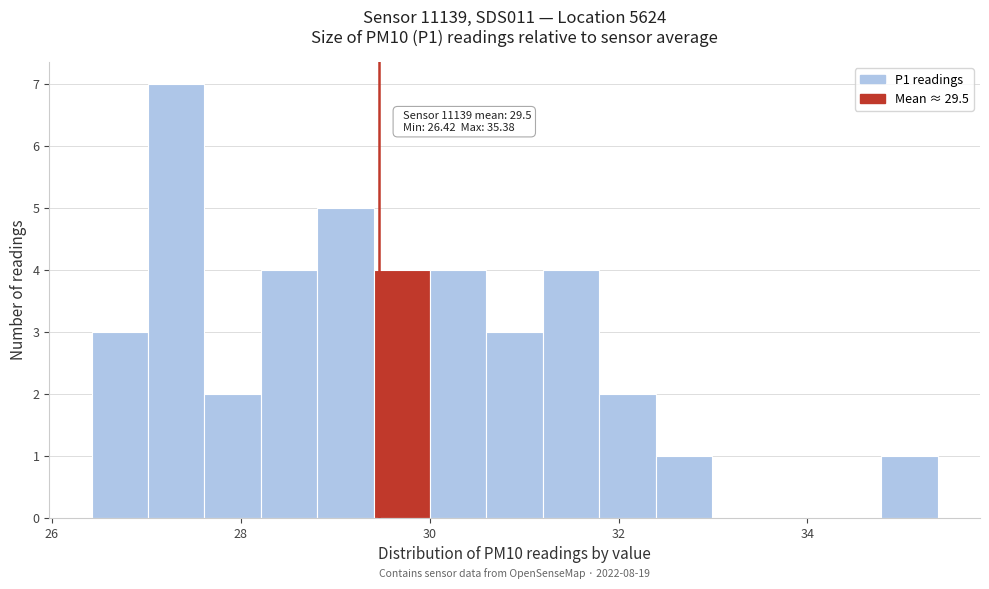

Read against the x-axis, roughly where is the centre of the tallest bar?

27.4